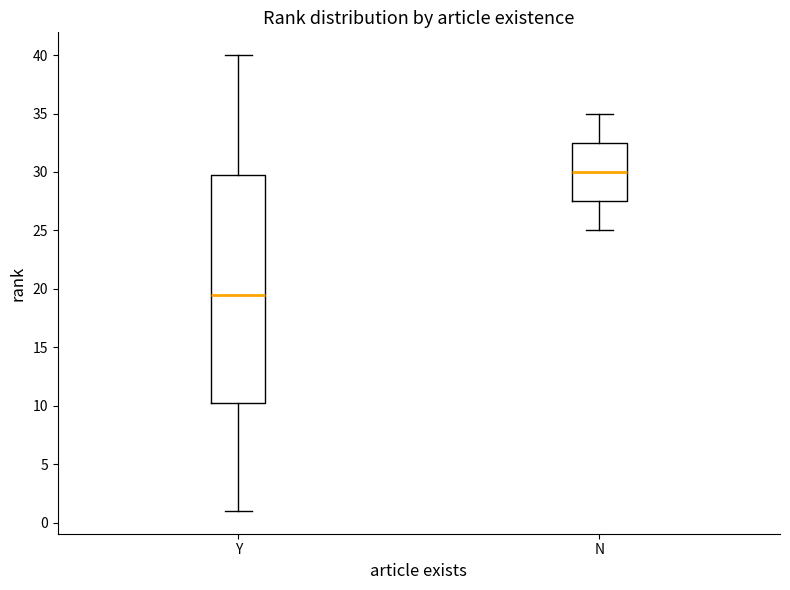

Reading left to right, read every box against the y-axis: the position of its median line, the range the box covers, and the ends of its whiskers. The values are not printed on the chart, so give them approximately, as read against the axis.

Y: median 19.5, box 10.5 to 30.0, whiskers 1.0 to 40.0
N: median 30.0, box 27.5 to 32.5, whiskers 25.0 to 35.0